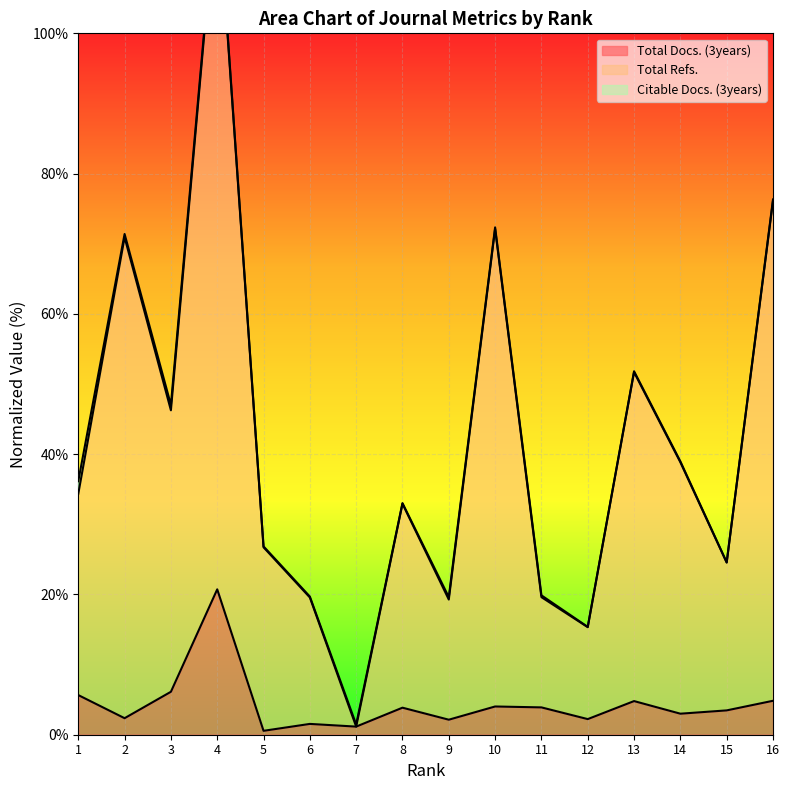

The Total Docs. (3years) series shows 3.5 at 15. True or false?

True